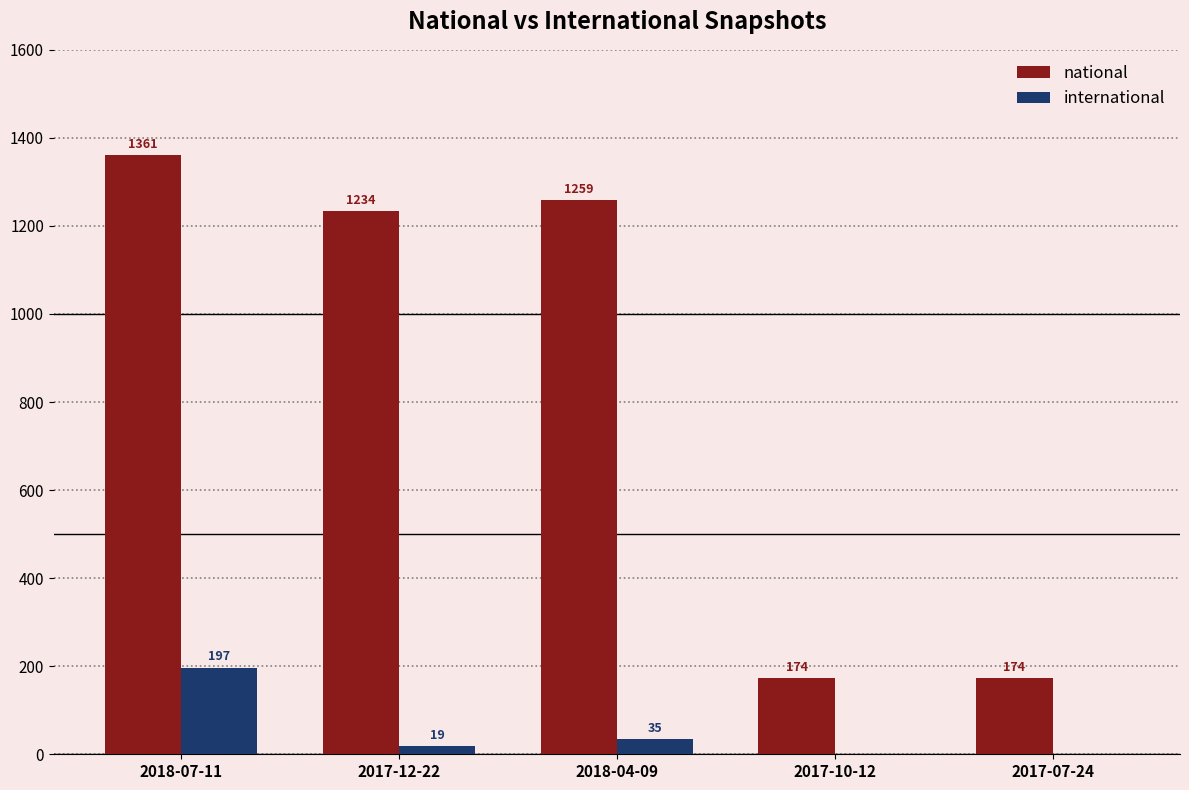

Which series has the largest range (max minus min)?

national